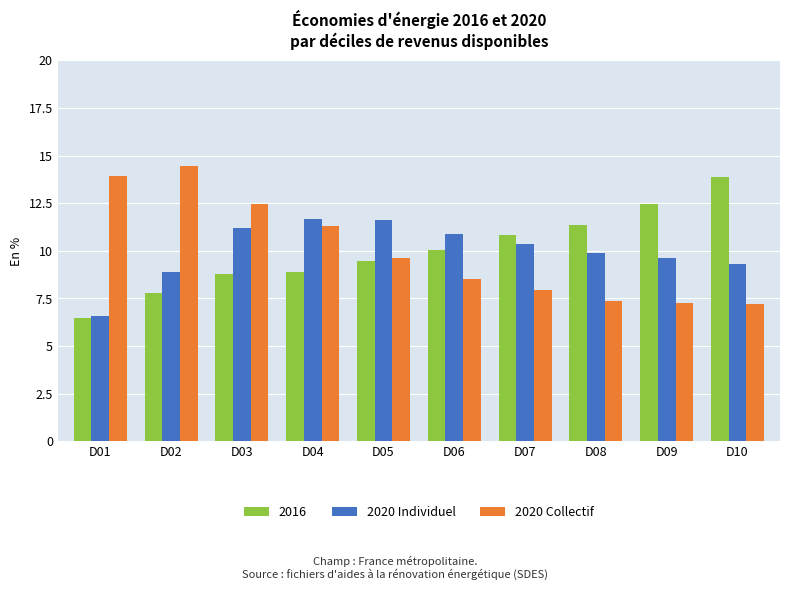

What is the maximum value for 2016?

13.9